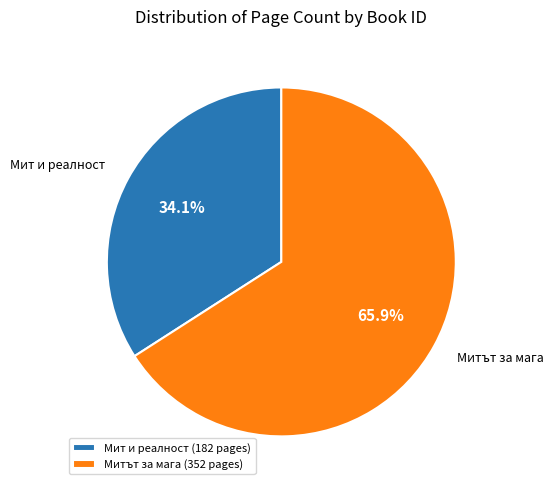

How much of the chart is everything except Мит и реалност?

65.9%